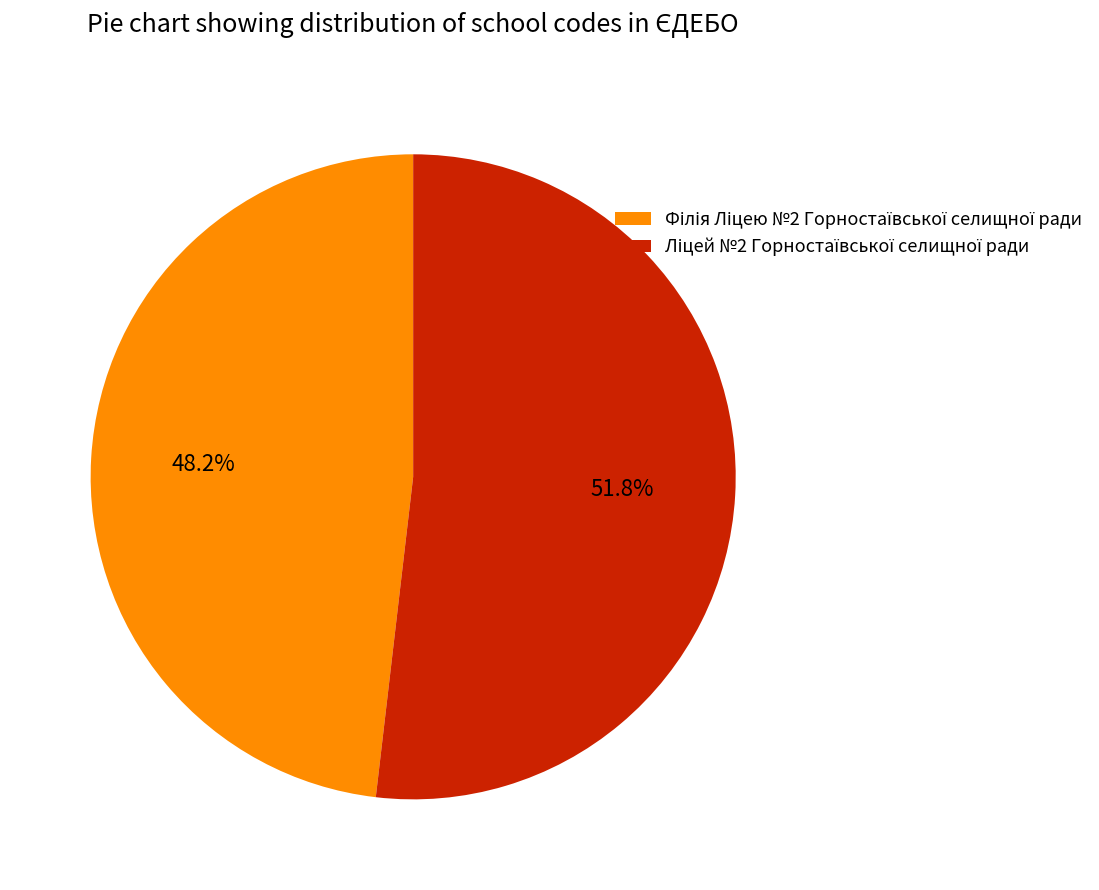

How many slices are in this pie chart?

2